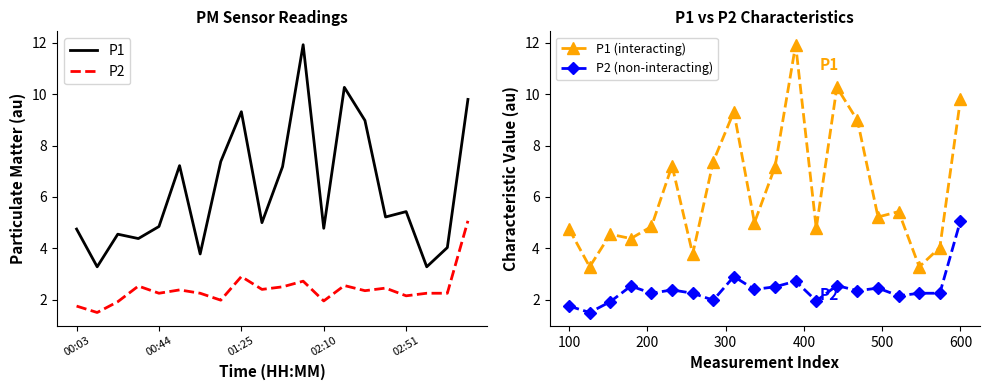

True or false: P1 (interacting) and P2 (non-interacting) intersect in this chart.

False